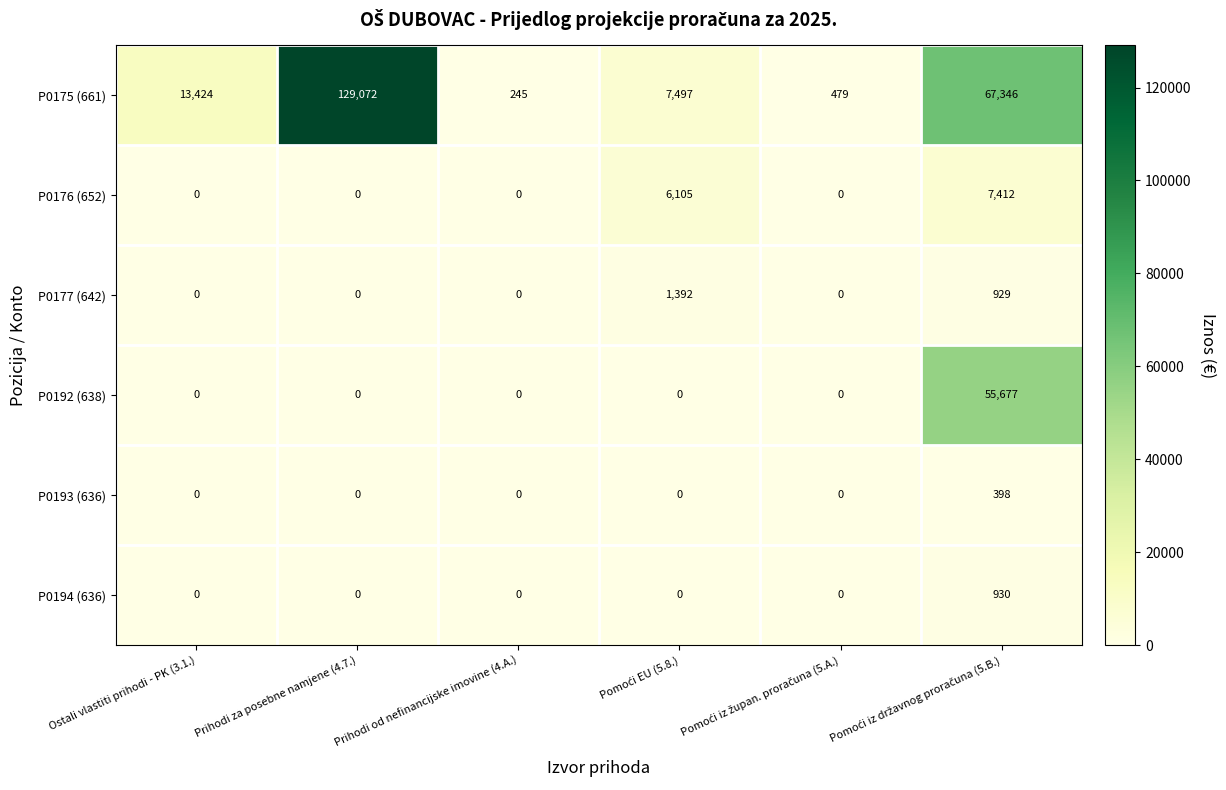

Is it true that P0176 (652) equals 0 at Prihodi od nefinancijske imovine (4.A.)?

True